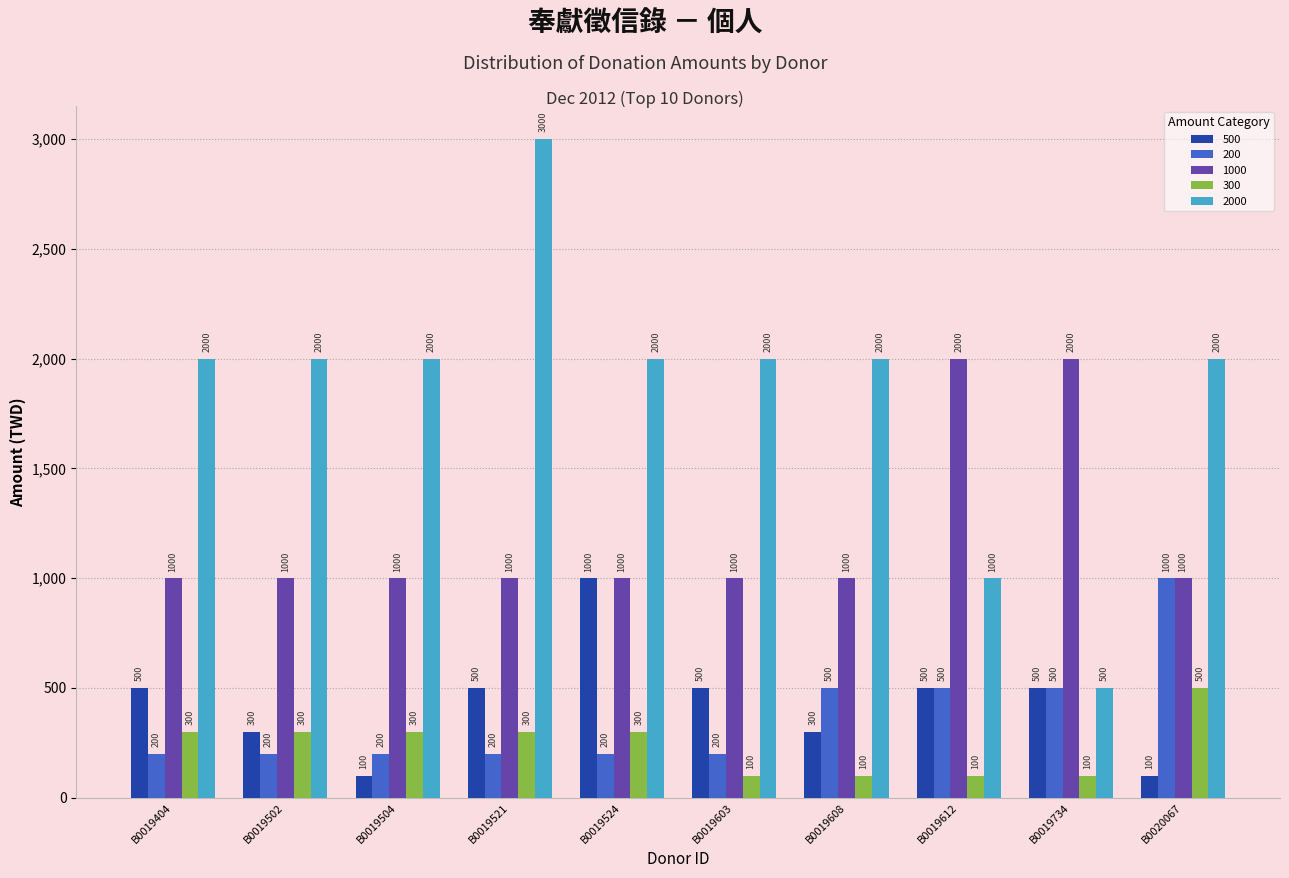

Reading right to left, list all the values displayed in this chart.

500: 100	500	500	300	500	1000	500	100	300	500
200: 1000	500	500	500	200	200	200	200	200	200
1000: 1000	2000	2000	1000	1000	1000	1000	1000	1000	1000
300: 500	100	100	100	100	300	300	300	300	300
2000: 2000	500	1000	2000	2000	2000	3000	2000	2000	2000